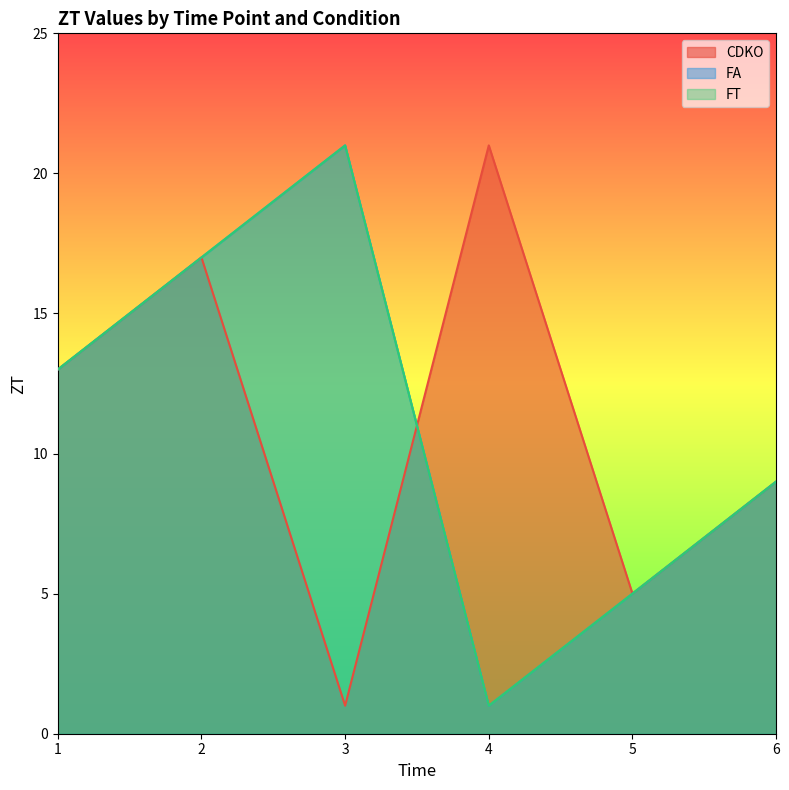

What is the difference between the second highest and second lowest values in the FA series?

12